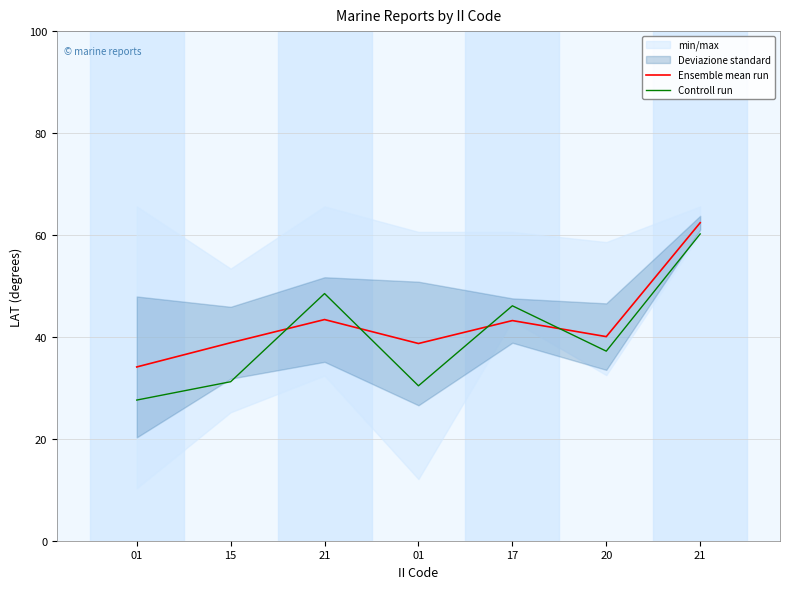

True or false: Ensemble mean run has more than 0 points higher than both neighbors.

True